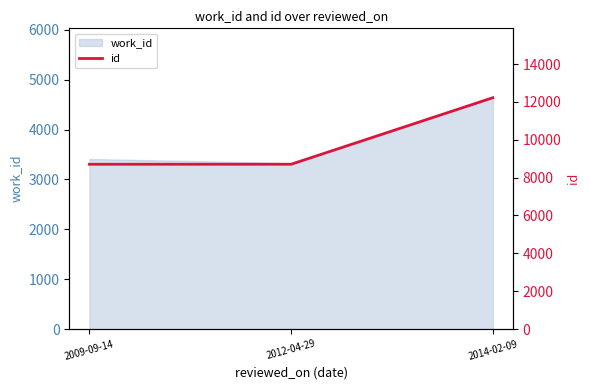

Reading right to left, what are all the values shown in this chart?

12219	8704	8703